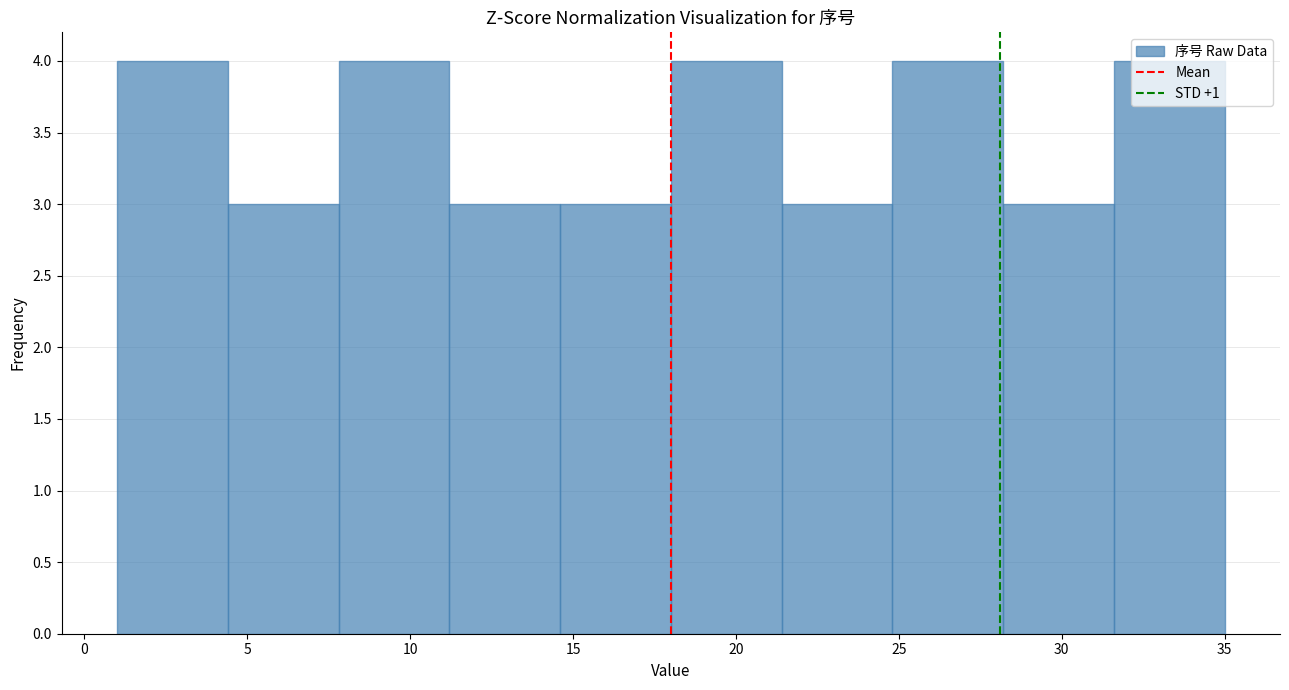

How tall is the bar that spans 1.0 to 4.4 on the x-axis? Neither the bar edges nor the heights are printed on the chart, so give them approximately, as read against the axes.

4